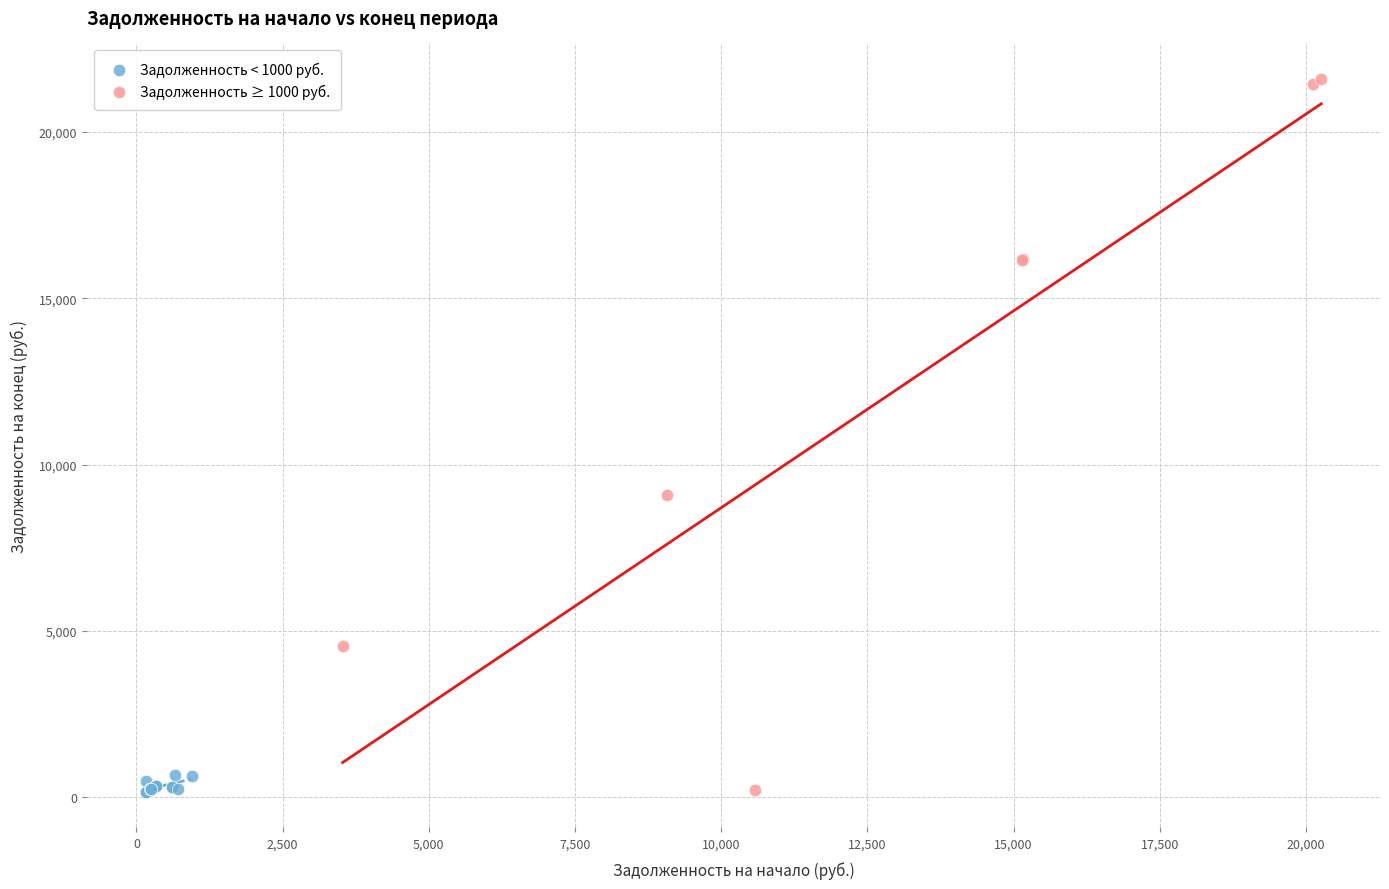

Which series contains the highest Y value?

Задолженность ≥ 1000 руб.